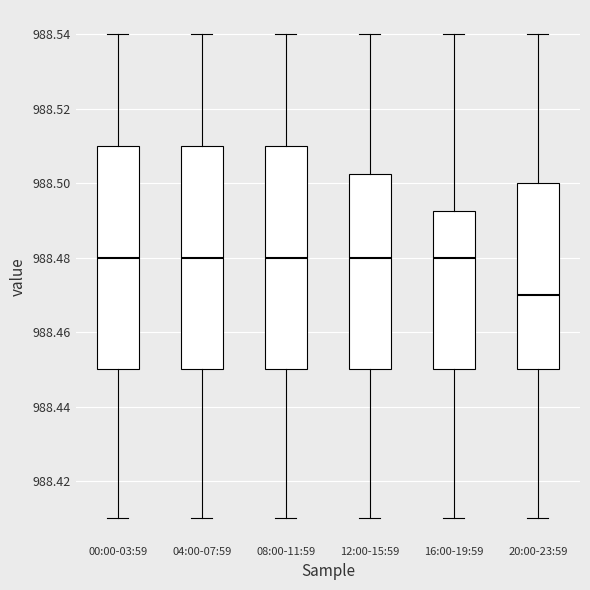

Reading left to right, transcribe this box plot: for each box, give where its median line is, the range the box spans, and where its two whiskers end, as read against the y-axis. The values are not printed on the chart, so give them approximately, as read against the axis.

00:00-03:59: median 988.480, box 988.450 to 988.510, whiskers 988.410 to 988.540
04:00-07:59: median 988.480, box 988.450 to 988.510, whiskers 988.410 to 988.540
08:00-11:59: median 988.480, box 988.450 to 988.510, whiskers 988.410 to 988.540
12:00-15:59: median 988.480, box 988.450 to 988.502, whiskers 988.410 to 988.540
16:00-19:59: median 988.480, box 988.450 to 988.492, whiskers 988.410 to 988.540
20:00-23:59: median 988.470, box 988.450 to 988.500, whiskers 988.410 to 988.540